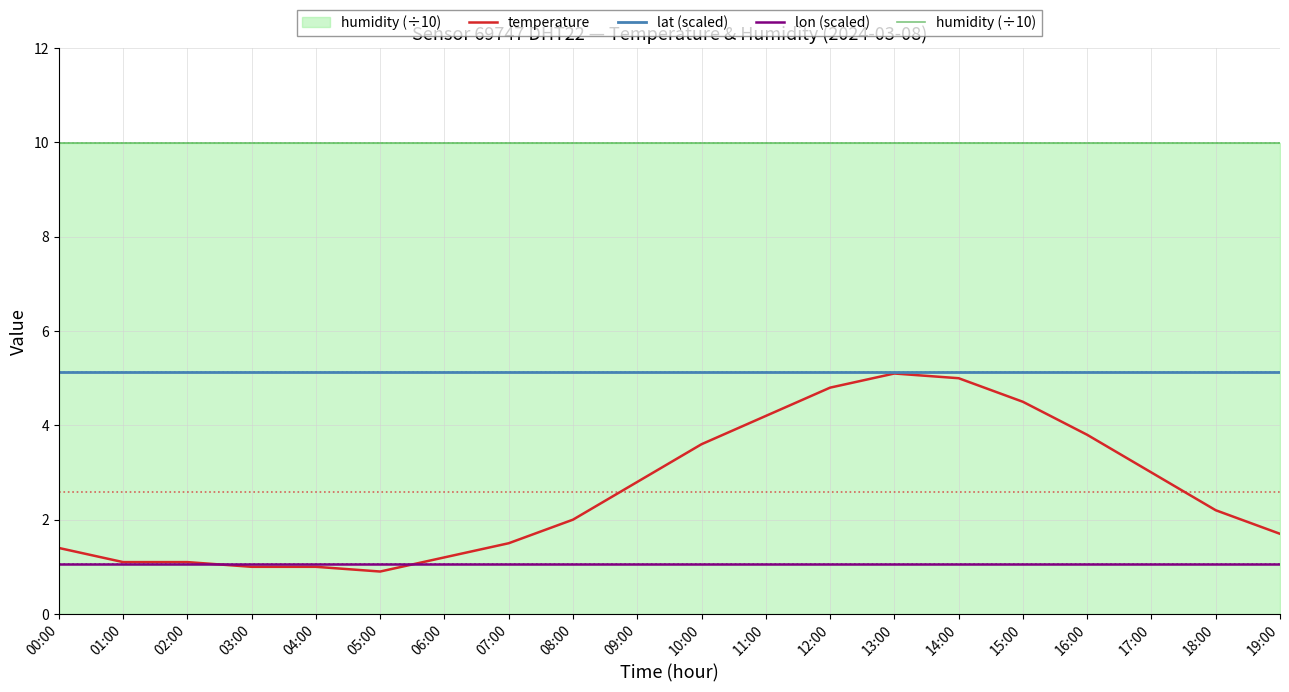

What is the maximum value for humidity (÷10)?

10.0